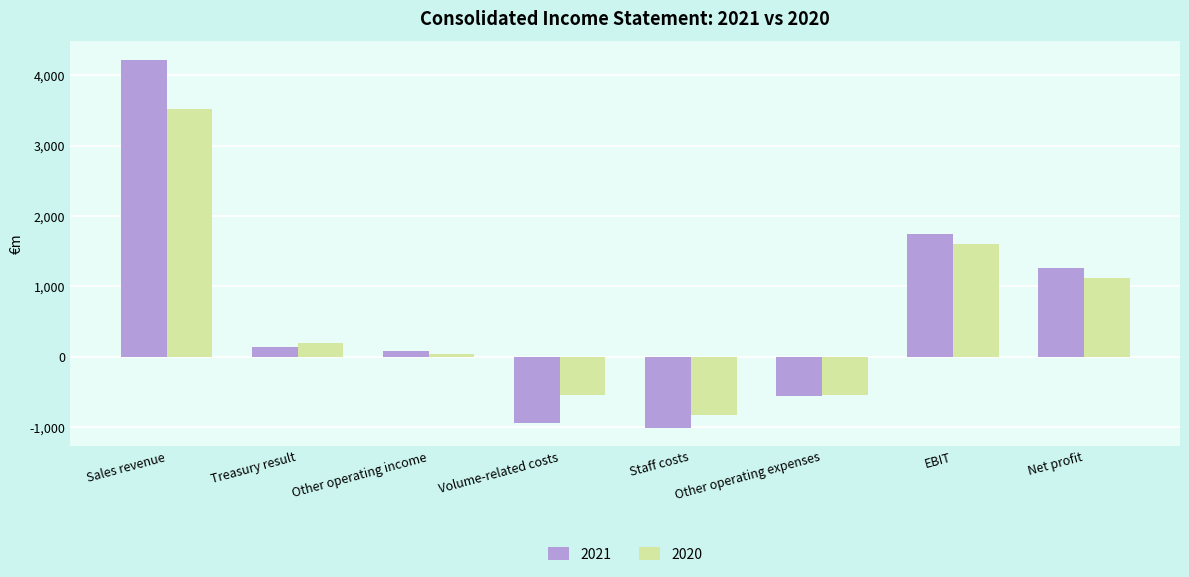

Which series has the largest total across all categories?

2021